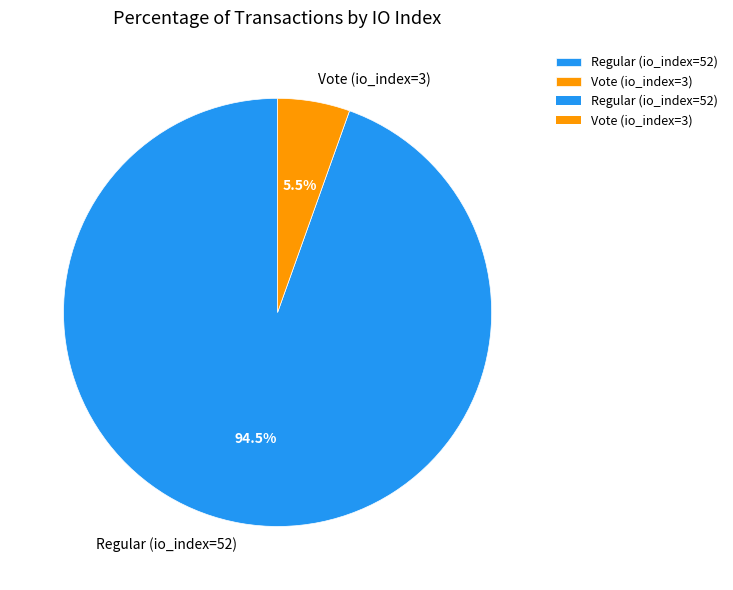

Which slice is the smallest?

Vote (io_index=3)